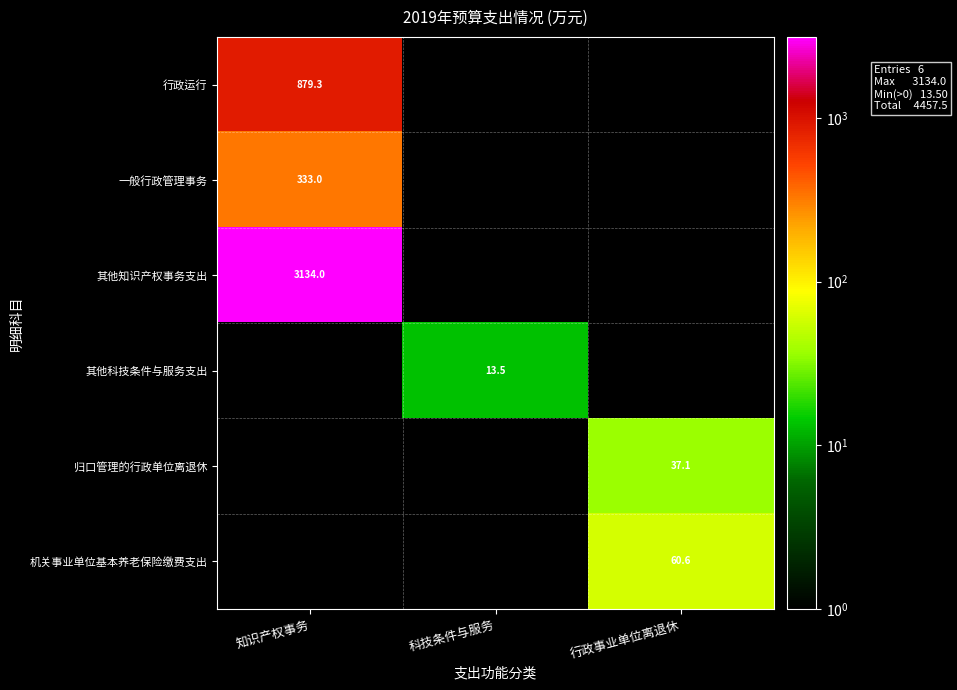

Is the value of 一般行政管理事务 at 知识产权事务 greater than the value of 机关事业单位基本养老保险缴费支出 at 行政事业单位离退休?

Yes